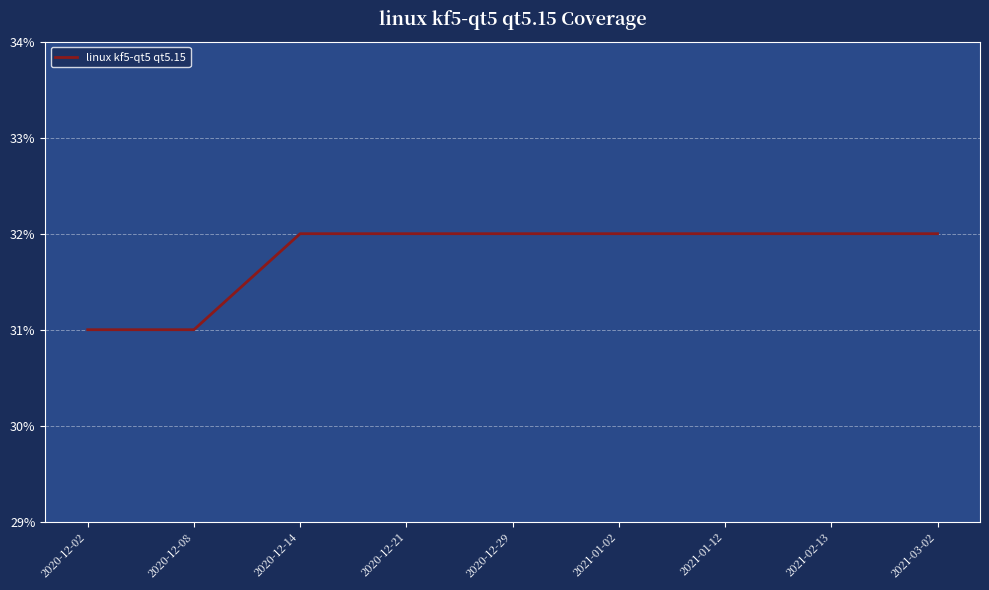

Is it true that the value at 2020-12-02 is 16?

False